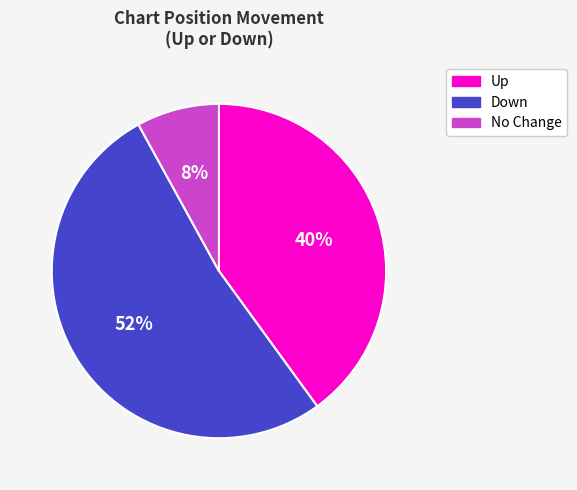

Count the number of slices in the pie.

3